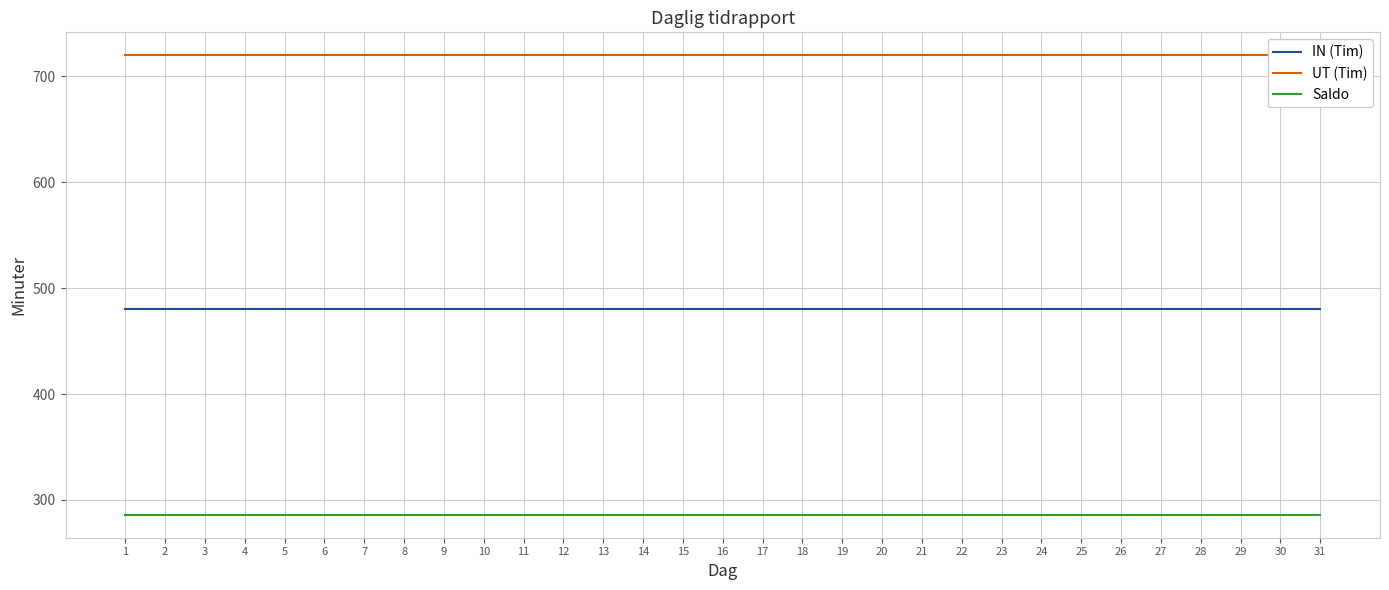

Rank the categories by UT (Tim) value from lowest to highest.

1, 2, 3, 4, 5, 6, 7, 8, 9, 10, 11, 12, 13, 14, 15, 16, 17, 18, 19, 20, 21, 22, 23, 24, 25, 26, 27, 28, 29, 30, 31